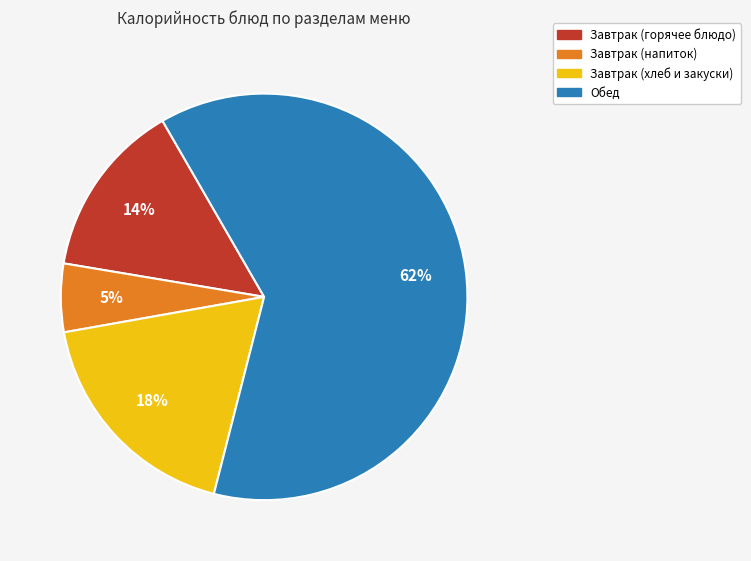

Is there any slice that represents more than half of the pie?

Yes